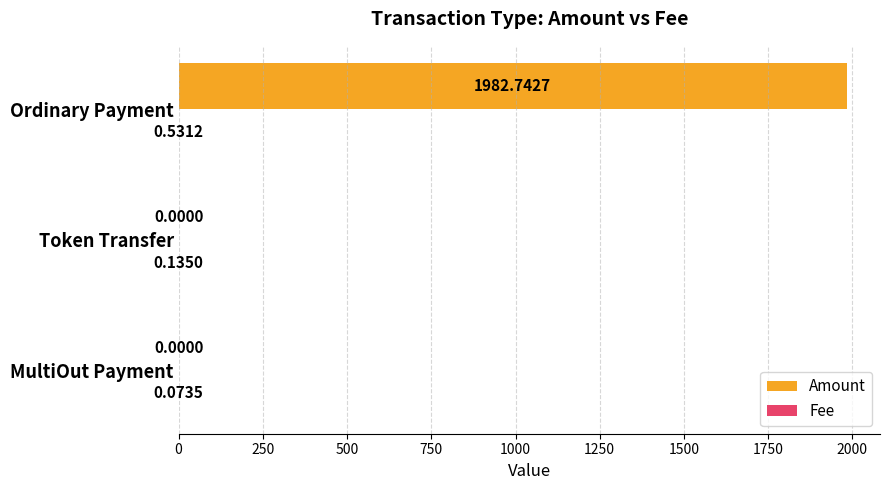

At which category is the sum across all series the highest?

Ordinary Payment